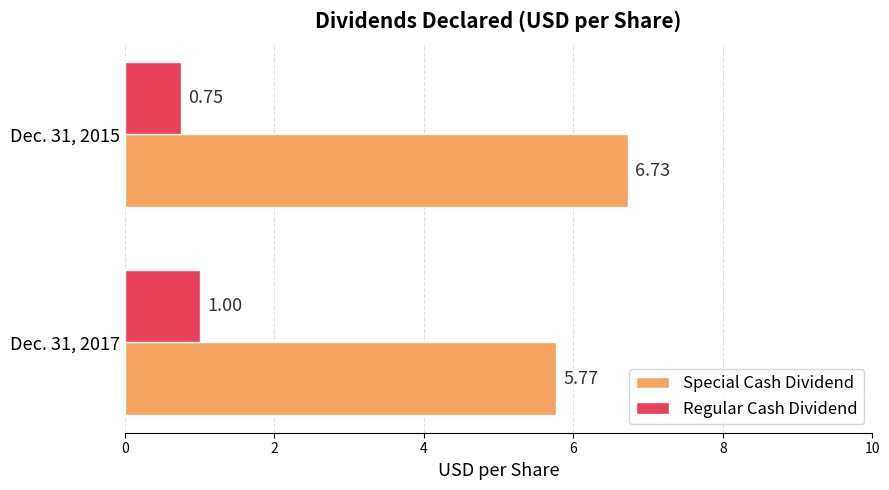

What is the sum of the Special Cash Dividend values at Dec. 31, 2017 and Dec. 31, 2015?

12.5